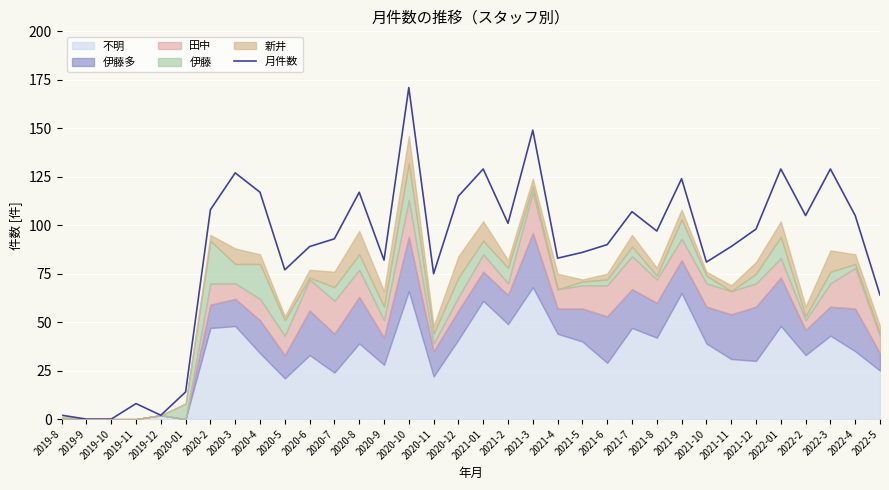

How many interior local peaks (higher than both neighbors) does the data have?

10